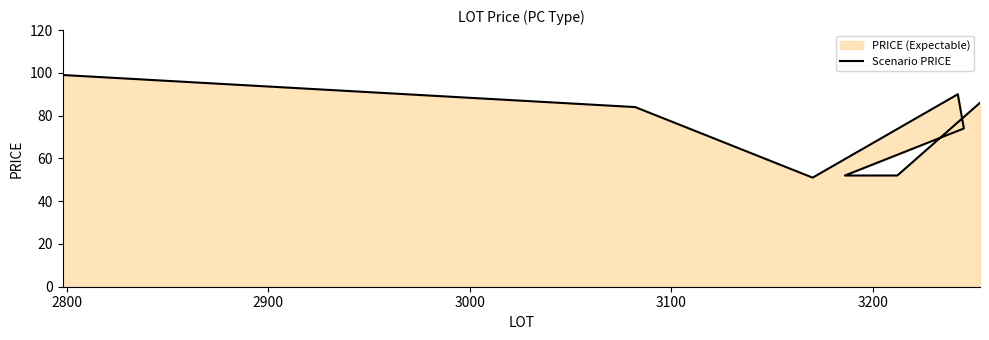

What is the average value?

74